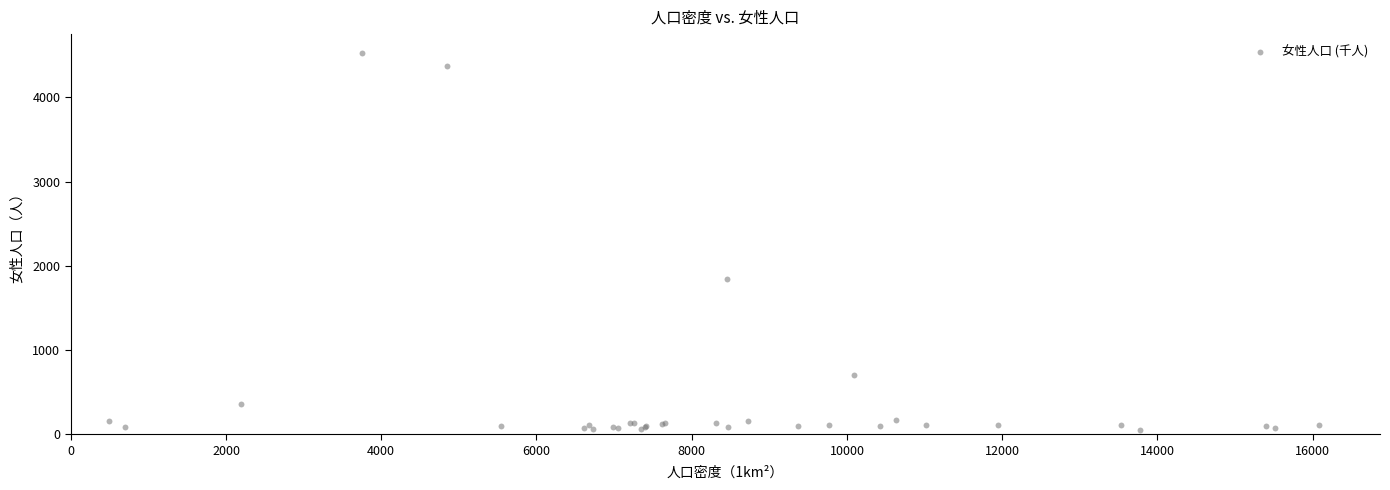

What Y value in the scatter plot is closest to 2287?

1848.9